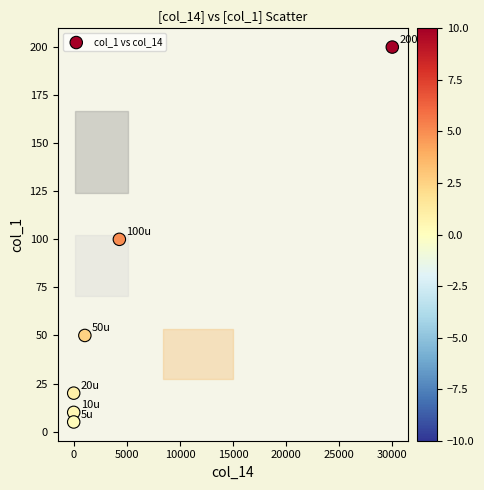

What is the range of X values (max minus min)?

30000